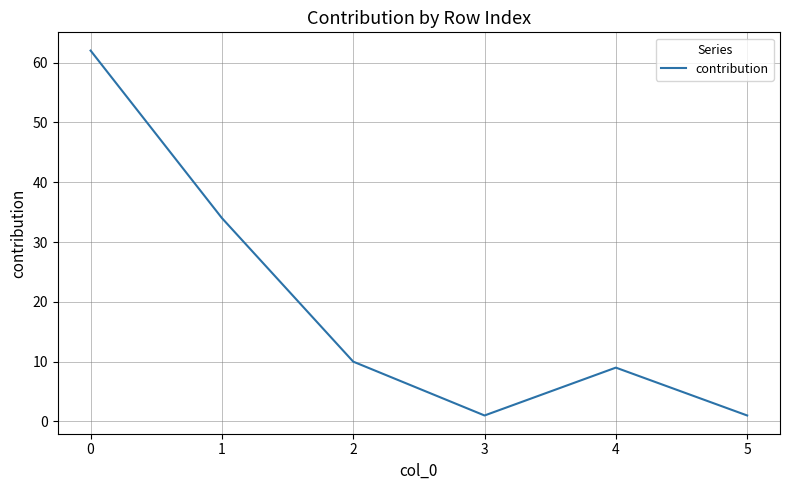

What is the change in value from 3 to 4?

+8